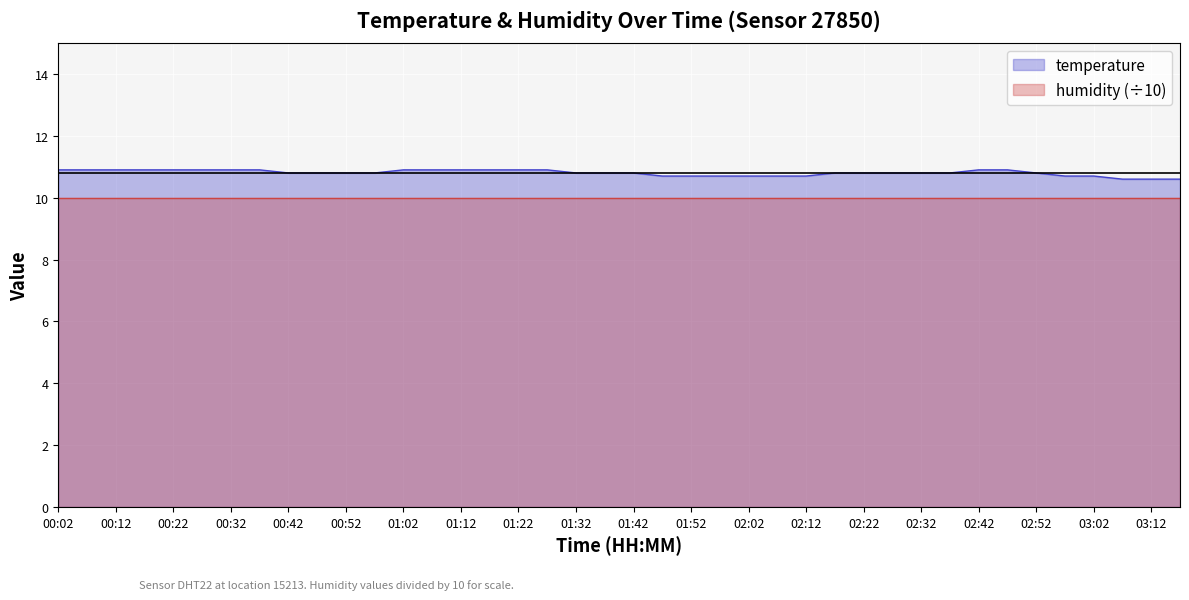

True or false: there are more than 2 points higher than both neighbors.

False